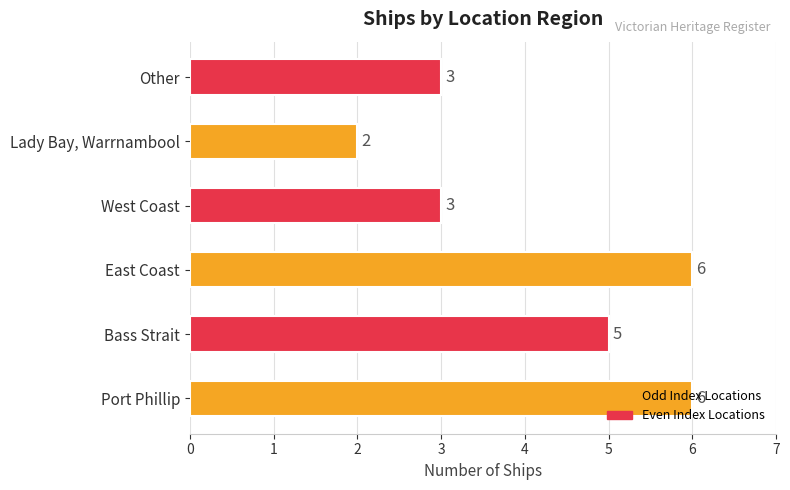

What is the smallest value displayed?

2